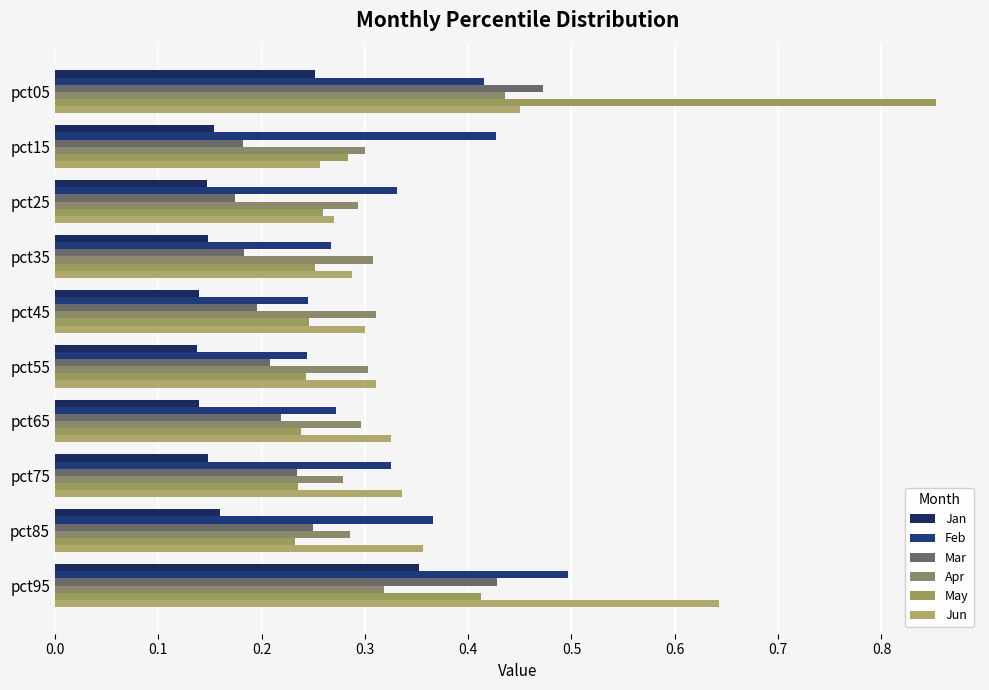

Count the Feb values in the range 0 to 1.

10